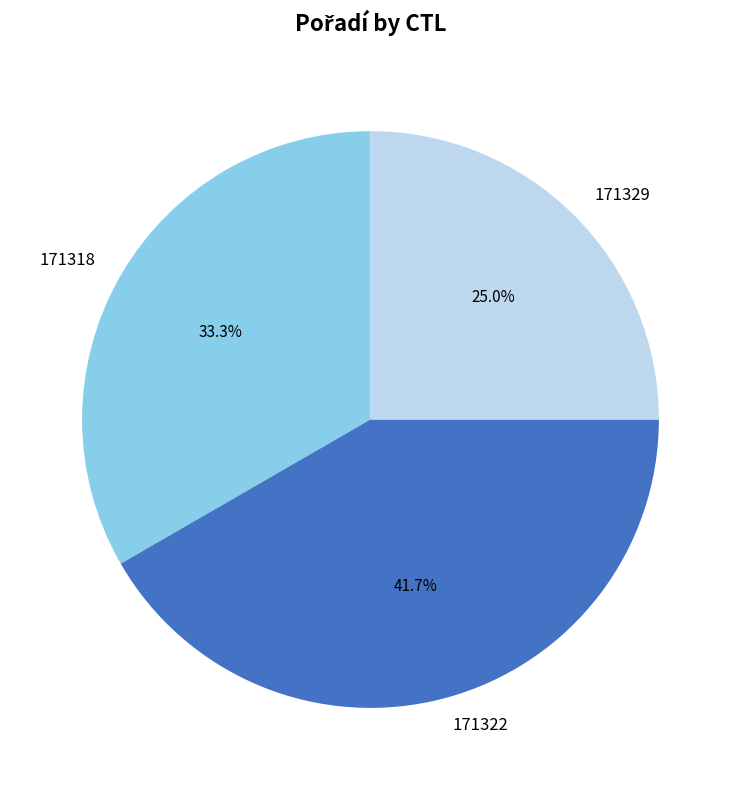

Does 171329 account for over 50% of the chart?

No